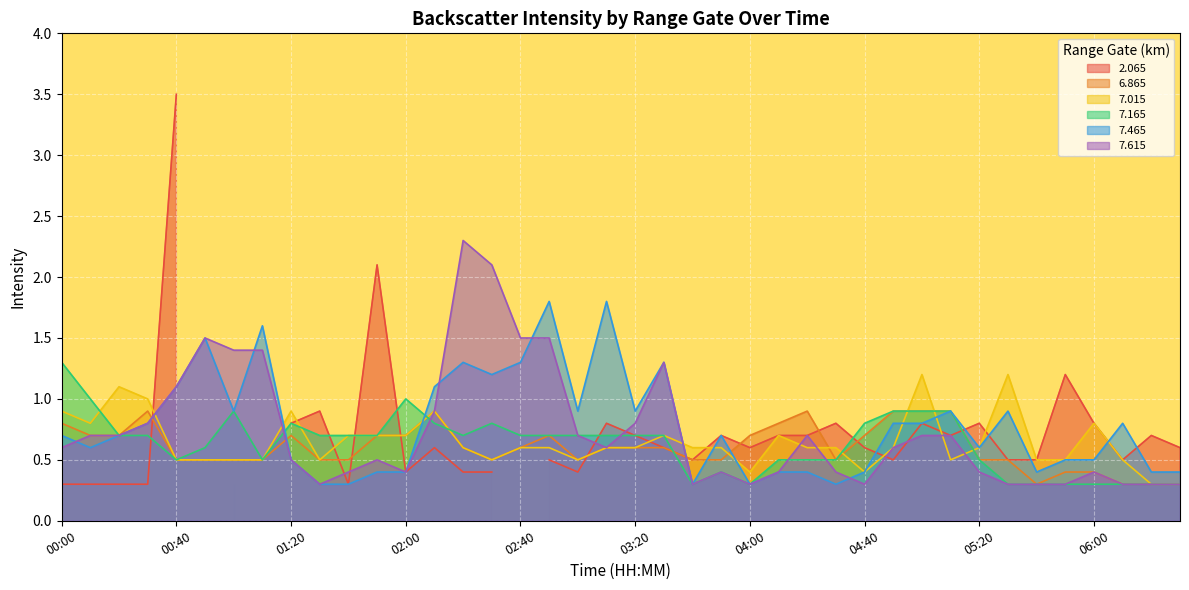

Is the value of 7.615 at 04:00 greater than the value of 7.465 at 00:40?

No